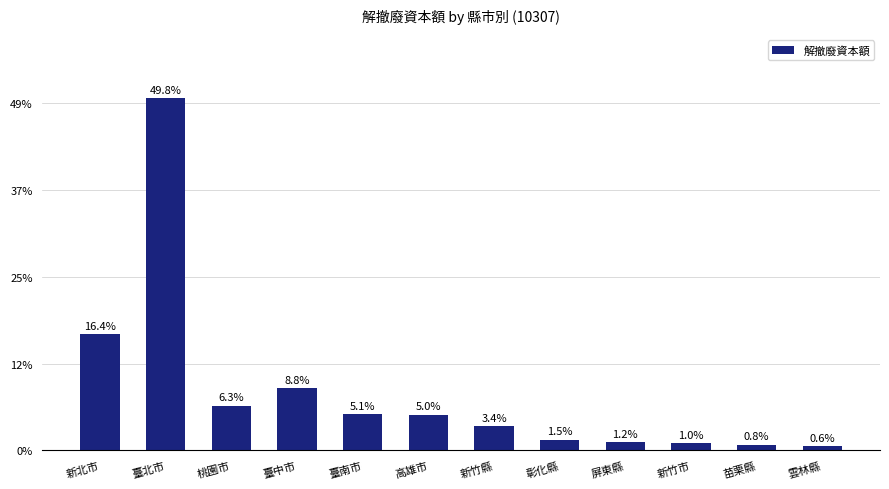

What is the average value?

1355313280